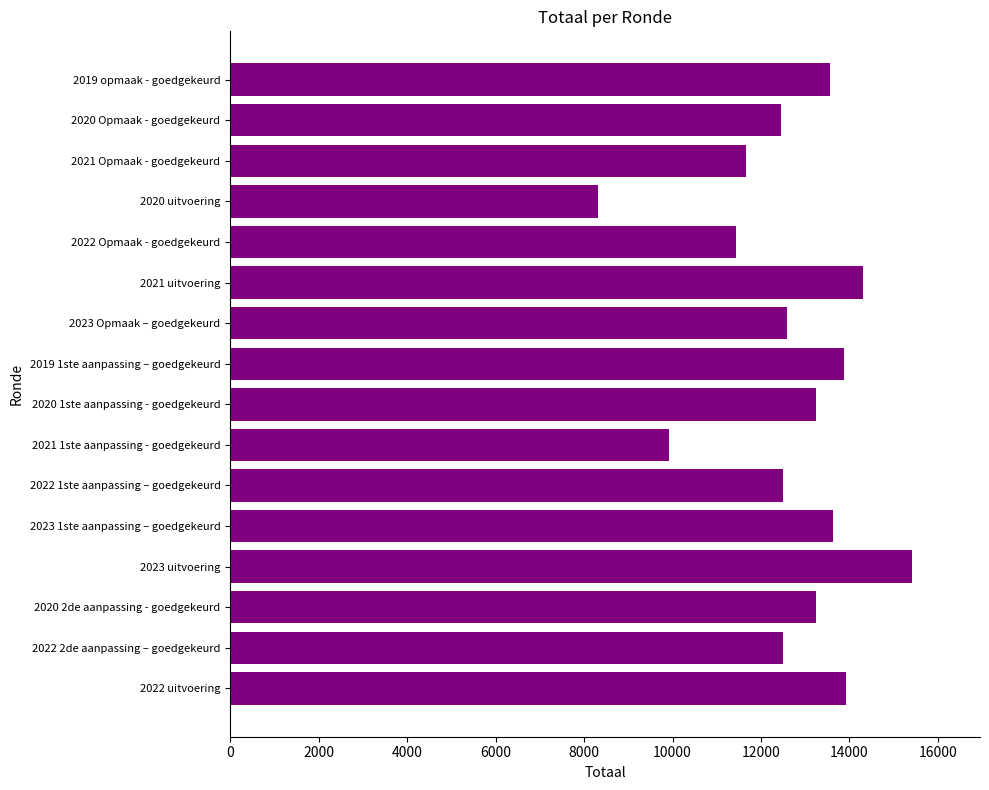

What is the difference between the maximum and minimum values?

7103